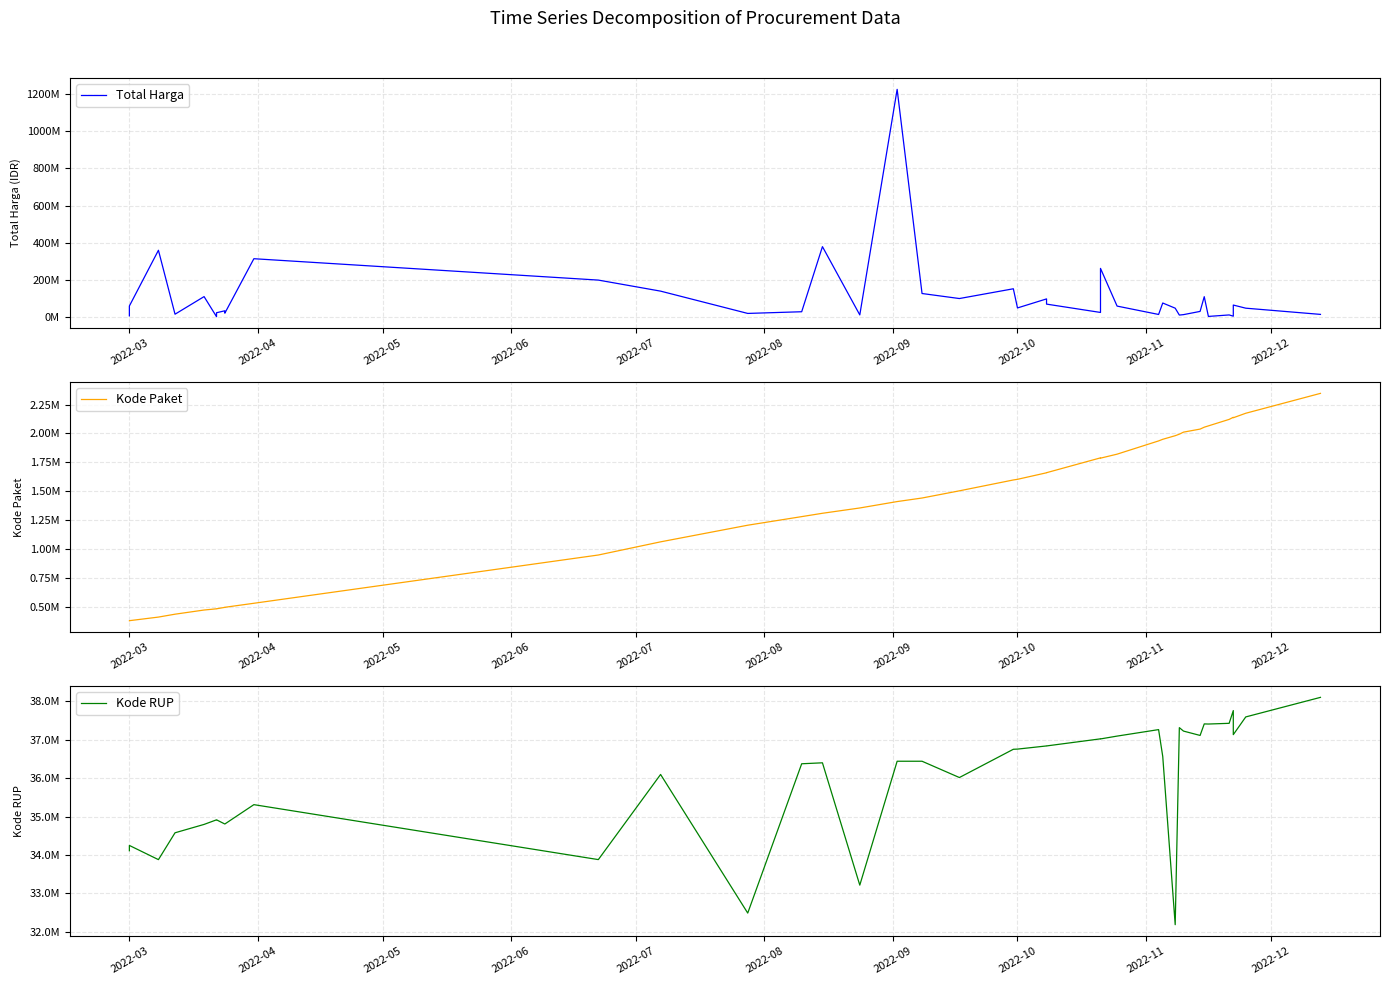

In Total Harga, how many points are lower than both neighbors (excluding endpoints)?

12